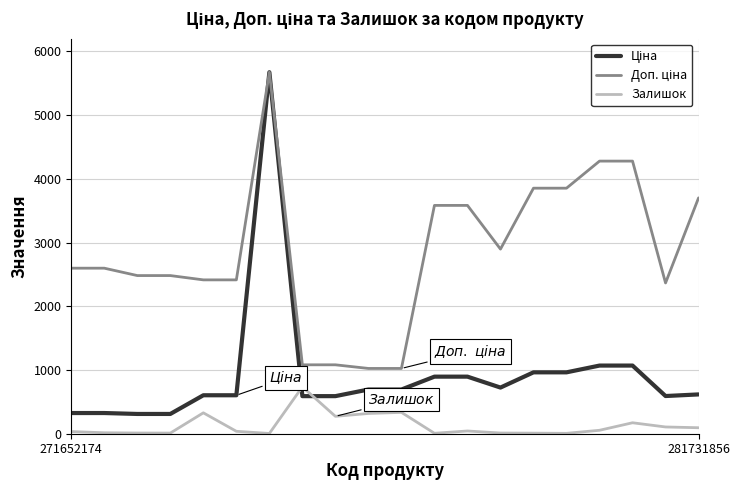

What is the greatest value displayed?

5673.8